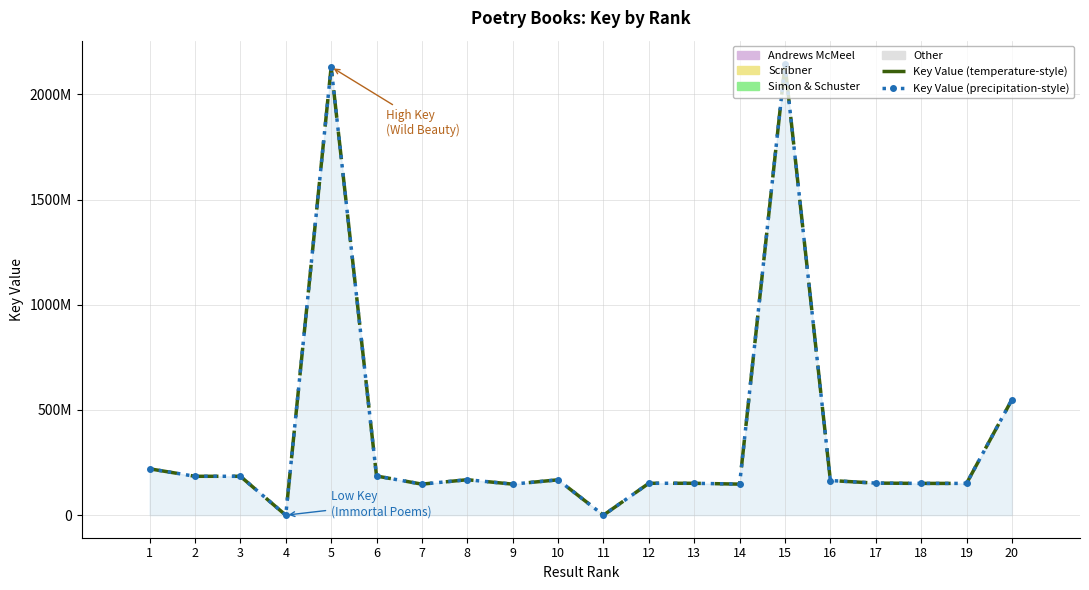

Are the bars horizontal?

No